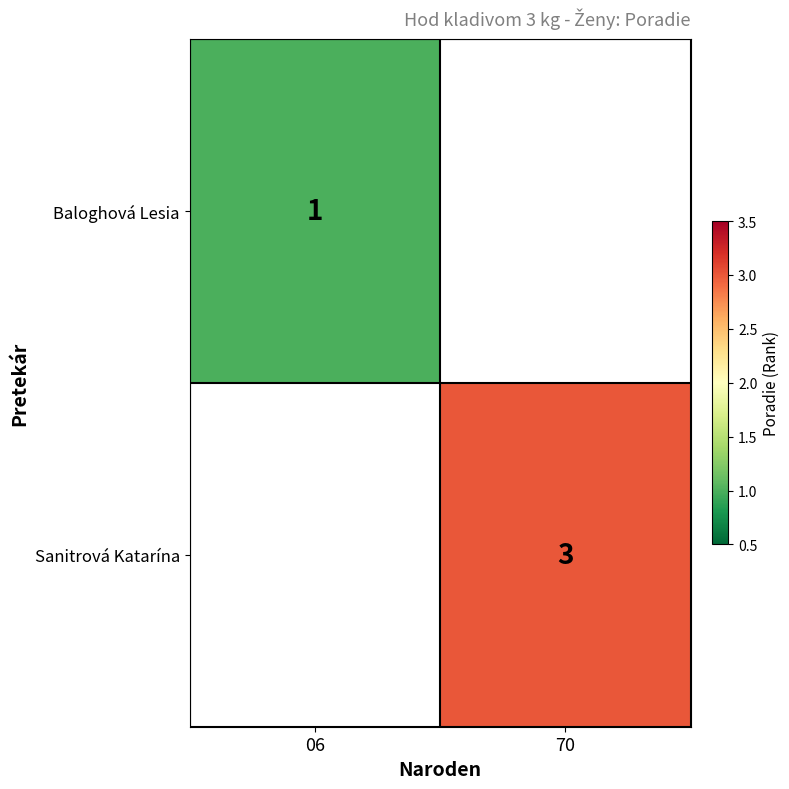

True or false: Sanitrová Katarína has a value of 2 at 70.

False